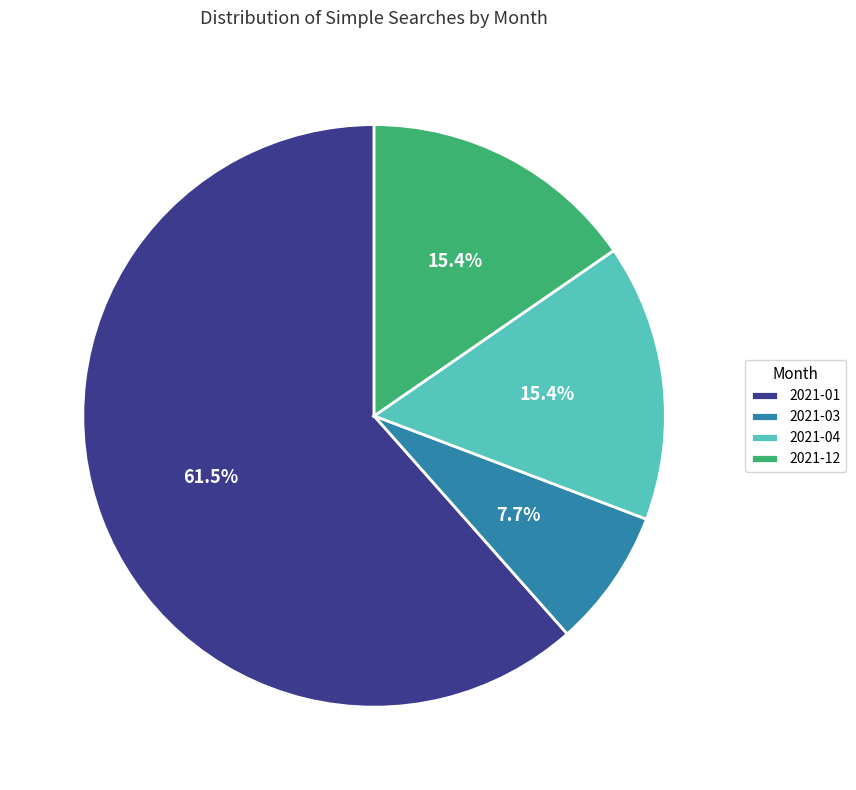

Combined, what portion of the pie is 2021-12 and 2021-03?

23.1%